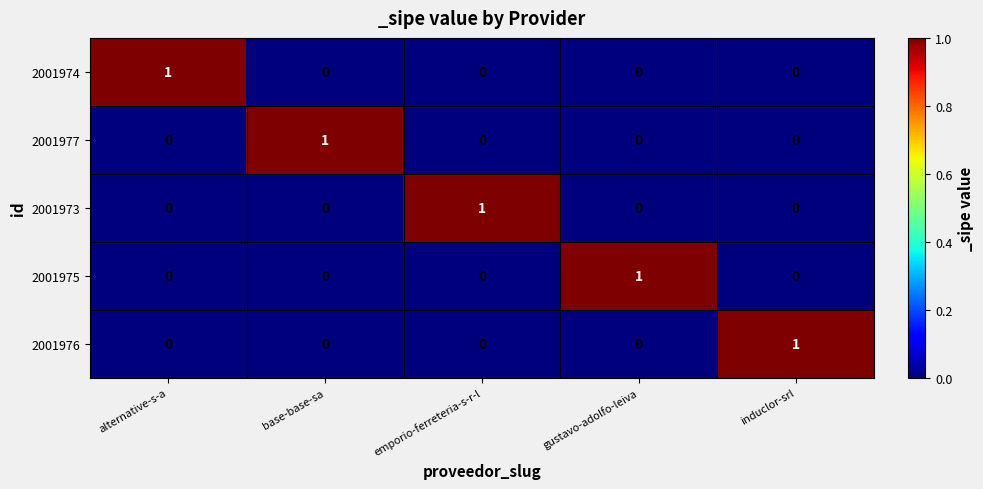

Is the value of 2001975 at gustavo-adolfo-leiva greater than the value of 2001974 at base-base-sa?

Yes